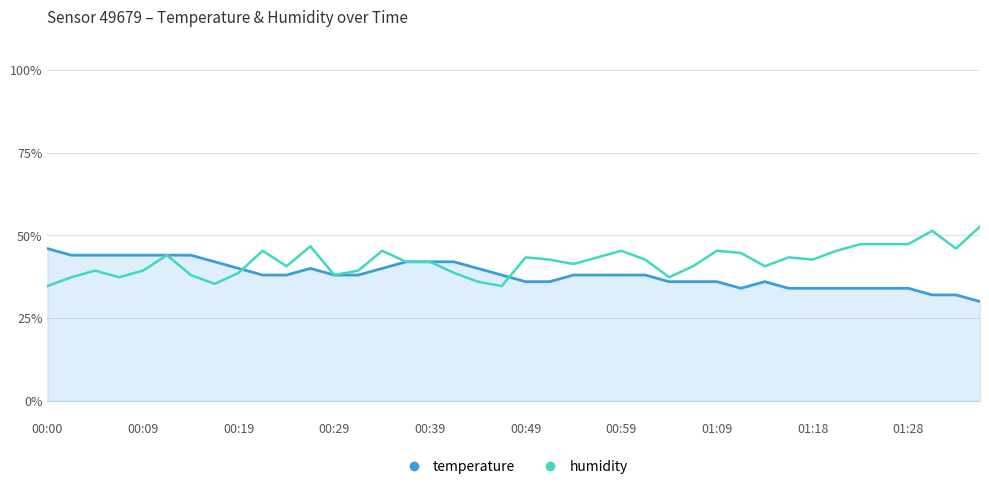

Which series has the largest range (max minus min)?

humidity